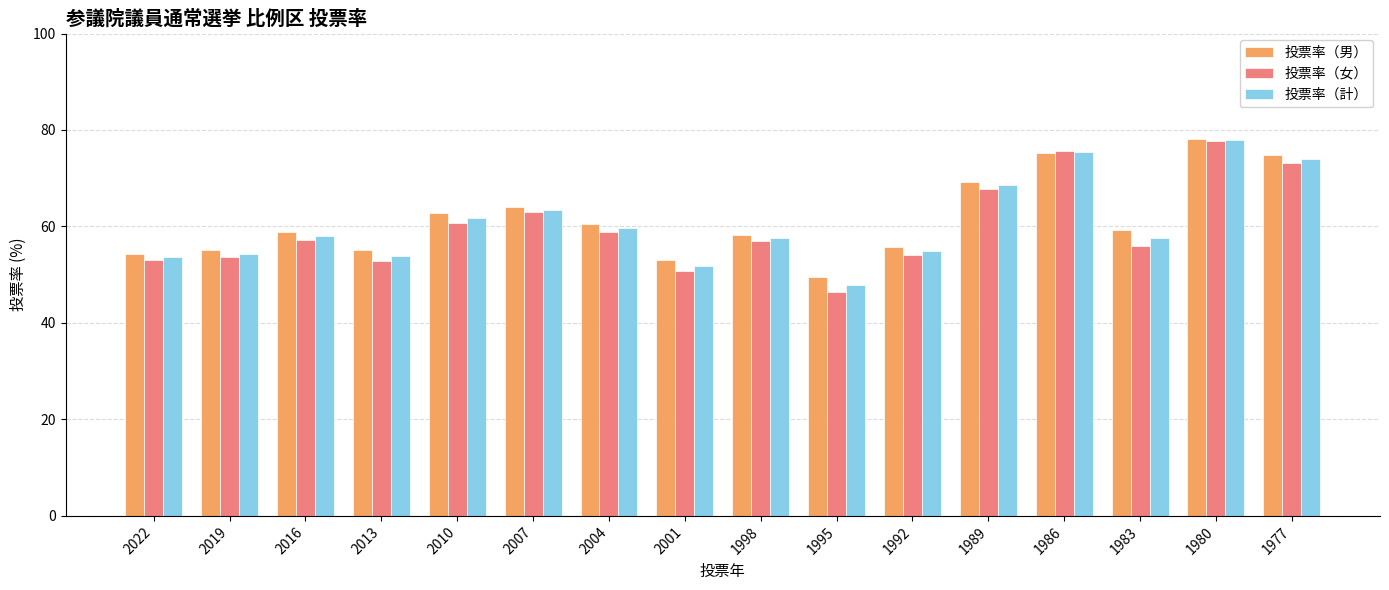

At which label does 投票率（女） reach its minimum?

1995